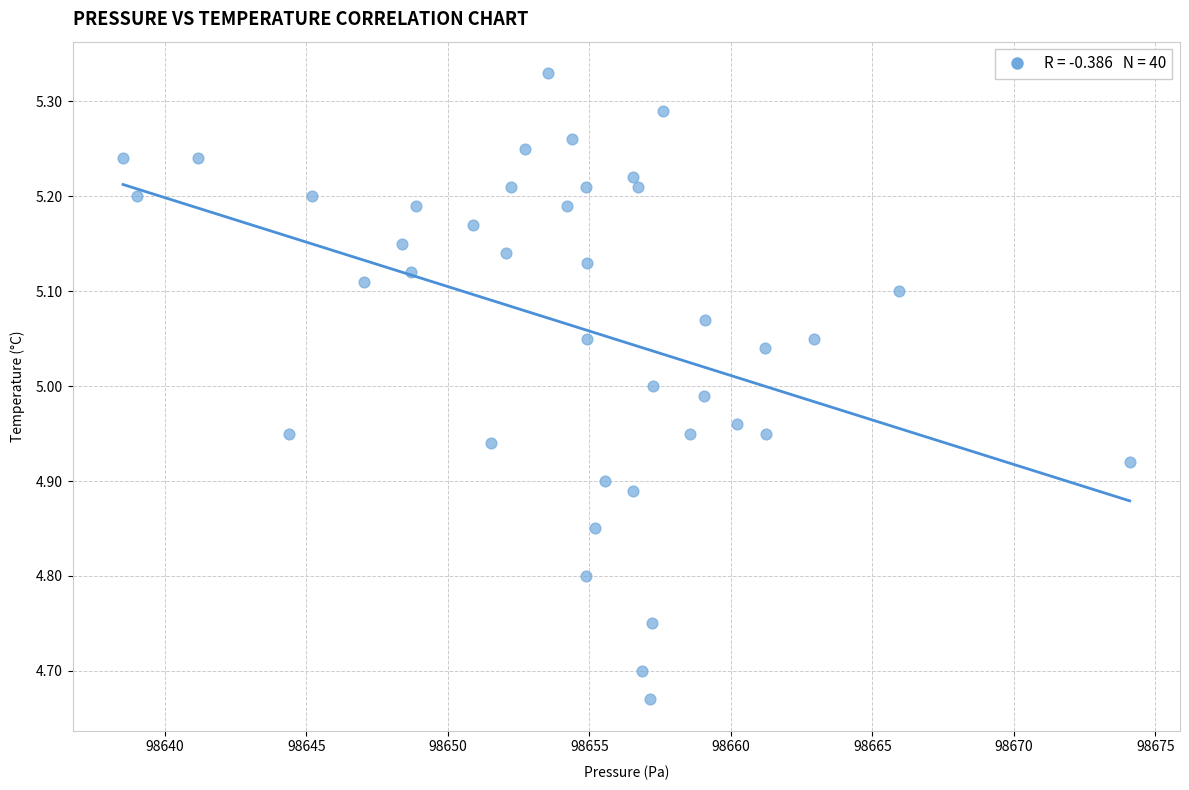

What is the range of X values (max minus min)?

35.6